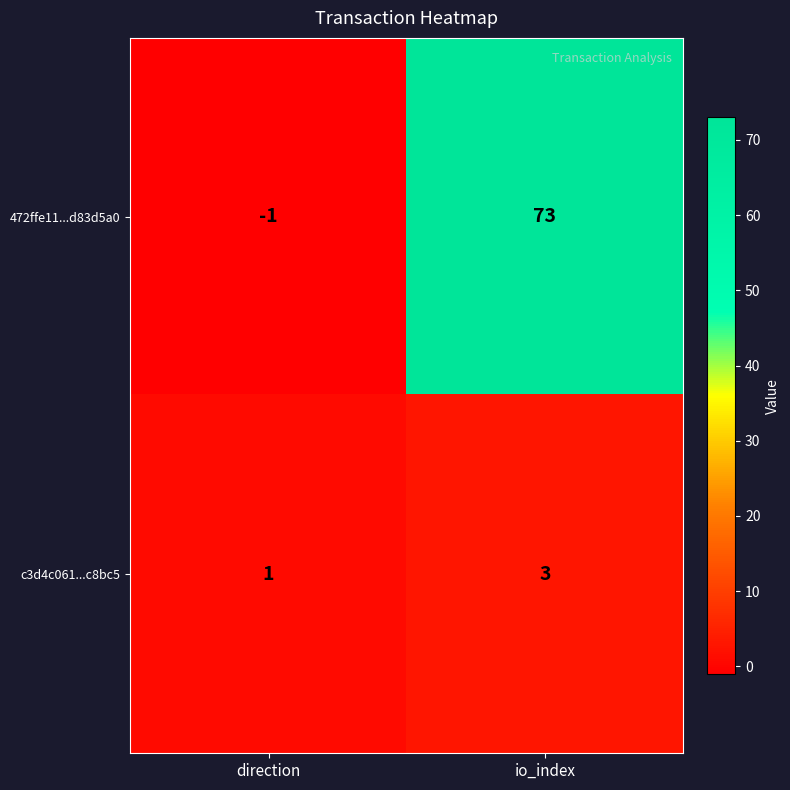

What is the sum of the c3d4c061...c8bc5 values at direction and io_index?

4